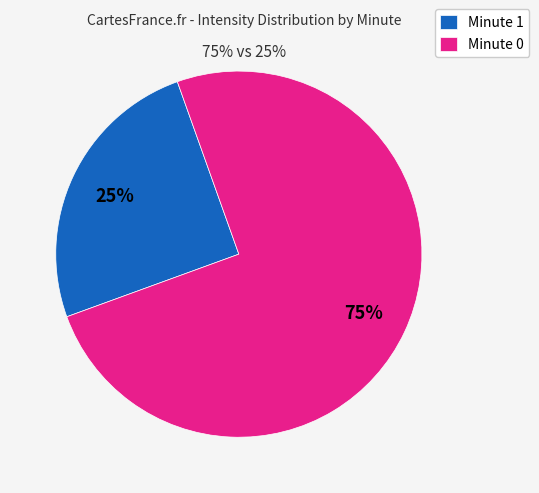

True or false: Minute 1 accounts for 36% of the total.

False